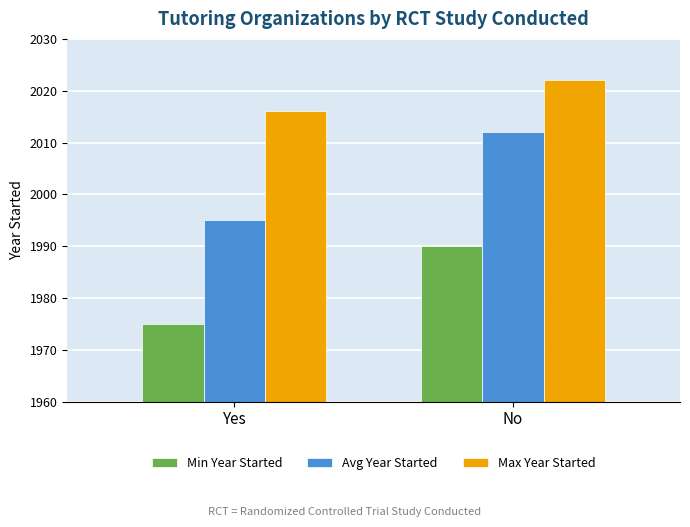

Reading right to left, transcribe all the data shown in this chart.

Min Year Started: No=1990	Yes=1975
Avg Year Started: No=2012	Yes=1995
Max Year Started: No=2022	Yes=2016